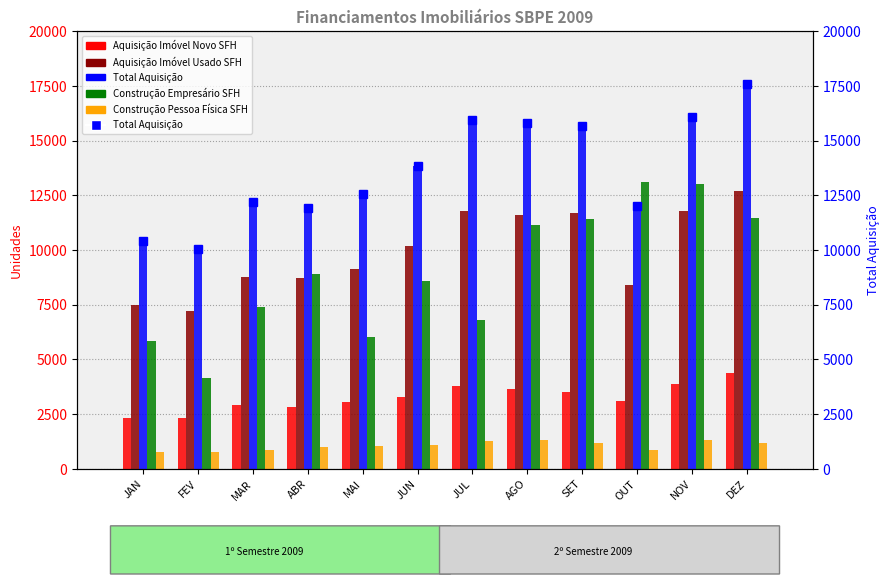

List the labels in order of Aquisição Imóvel Usado SFH value, smallest first.

FEV, JAN, OUT, ABR, MAR, MAI, JUN, AGO, SET, JUL, NOV, DEZ